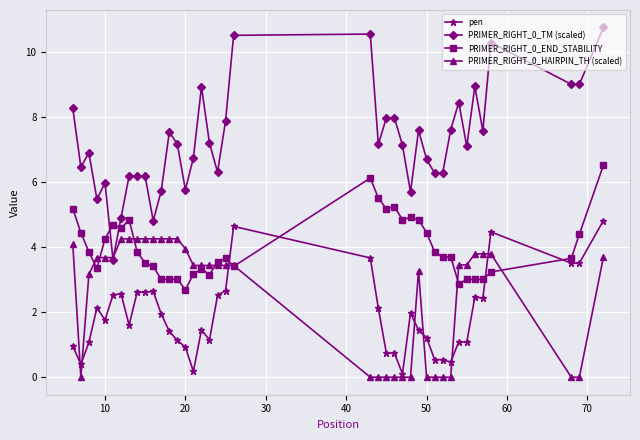

Which series has the largest total across all categories?

PRIMER_RIGHT_0_TM (scaled)